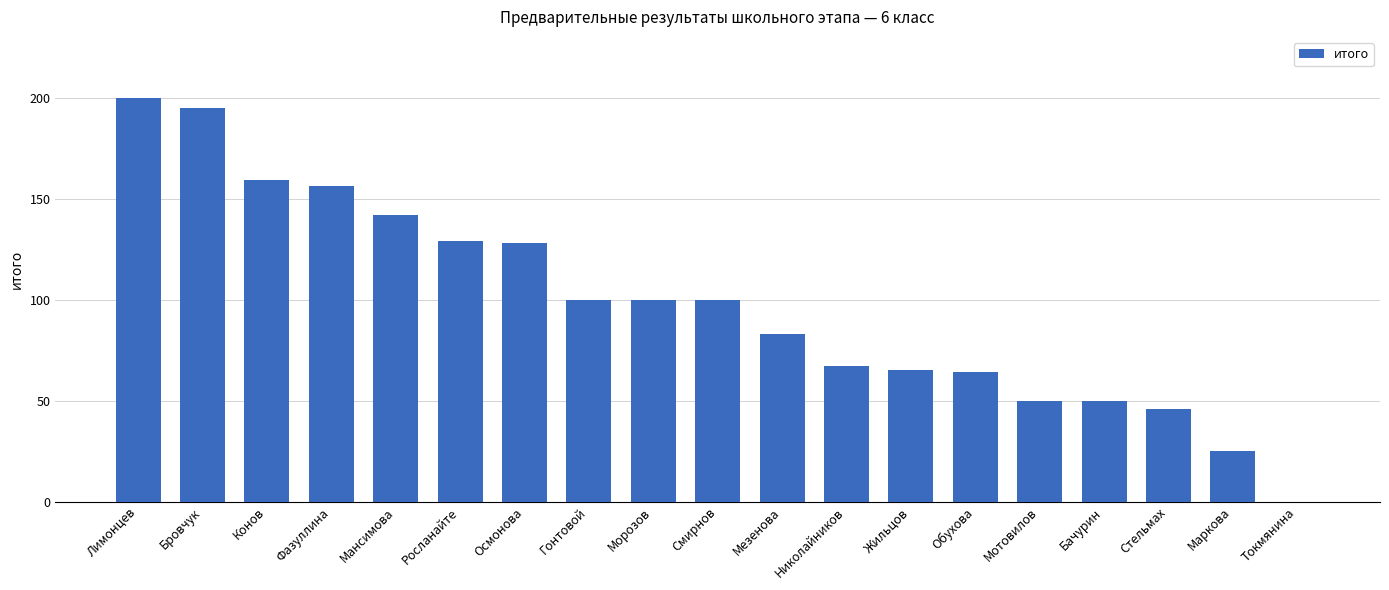

Are the bars horizontal?

No